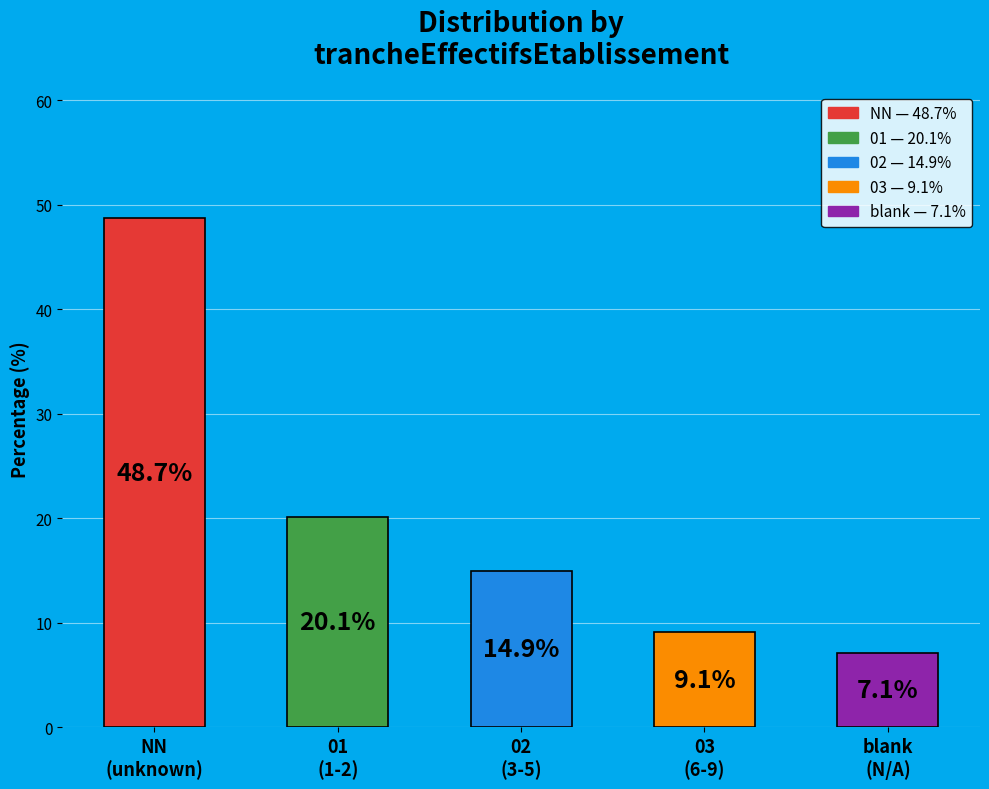

What is the difference between the second highest and second lowest values?

11.0